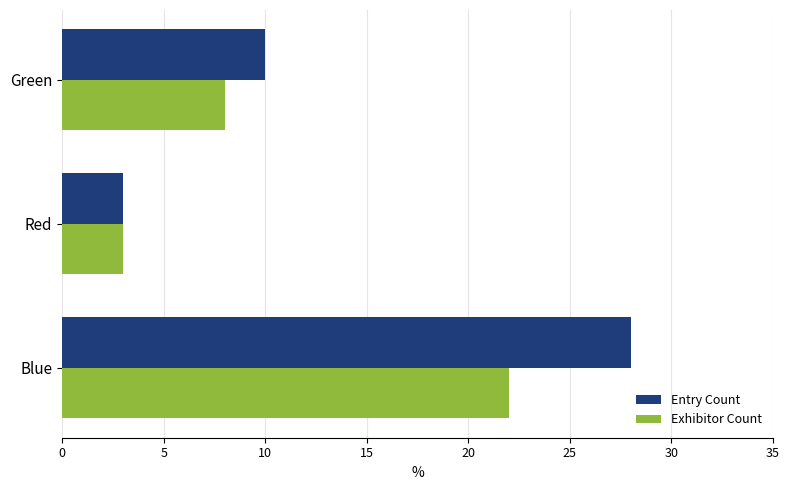

Rank the series at Blue from highest to lowest value.

Entry Count, Exhibitor Count